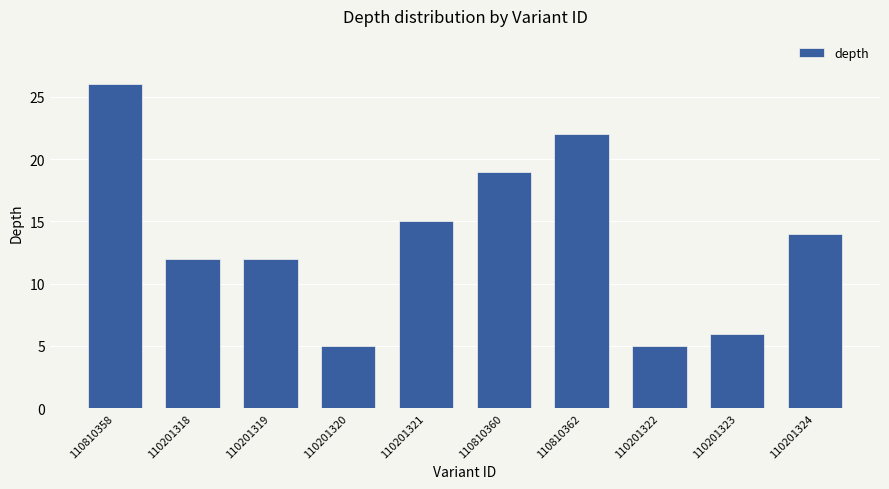

Are the bars horizontal?

No